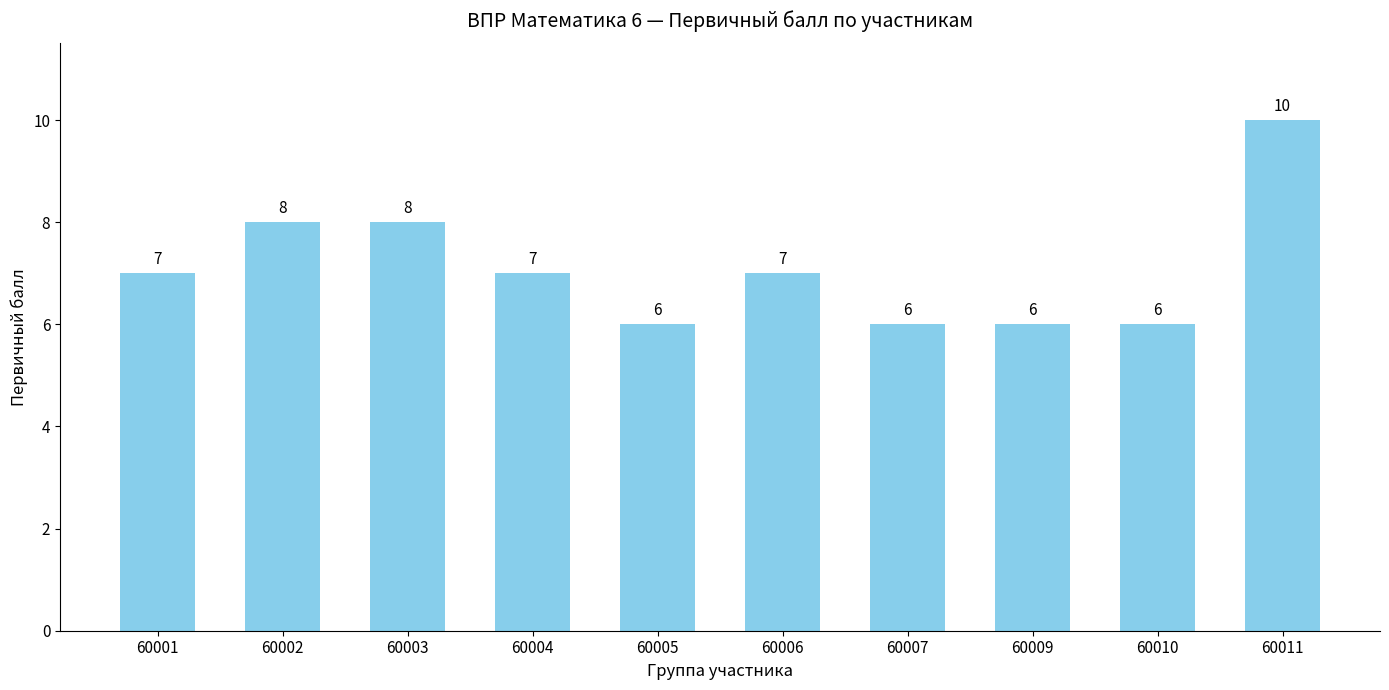

What value does the data have at 60010?

6